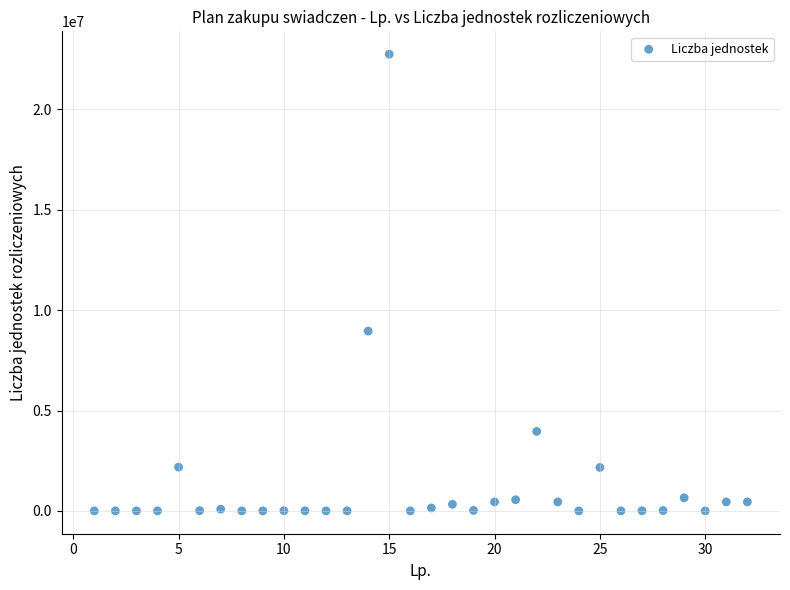

What is the range of Y values (max minus min)?

22752366